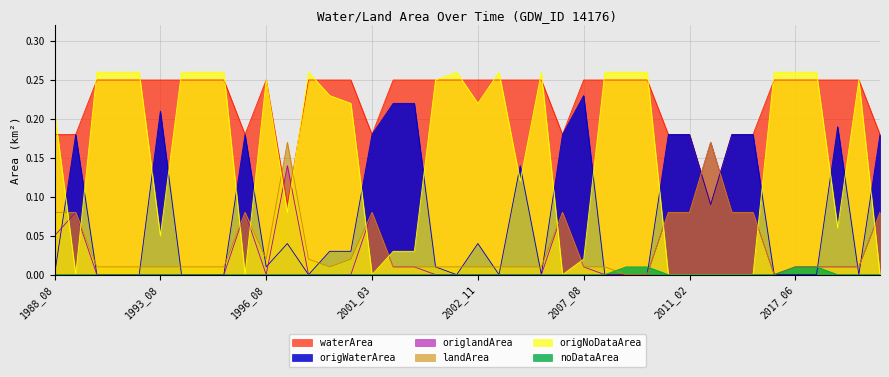

Between which two adjacent categories do origlandArea and noDataArea first intersect?

2010_07 and 2011_01